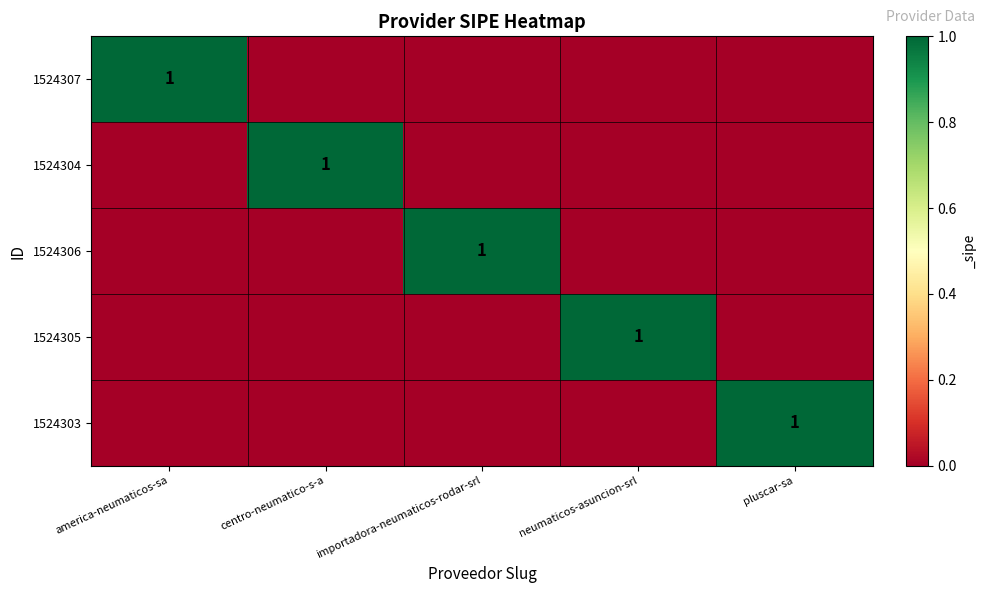

Between neumaticos-asuncion-srl and pluscar-sa, which series saw the biggest shift?

1524305